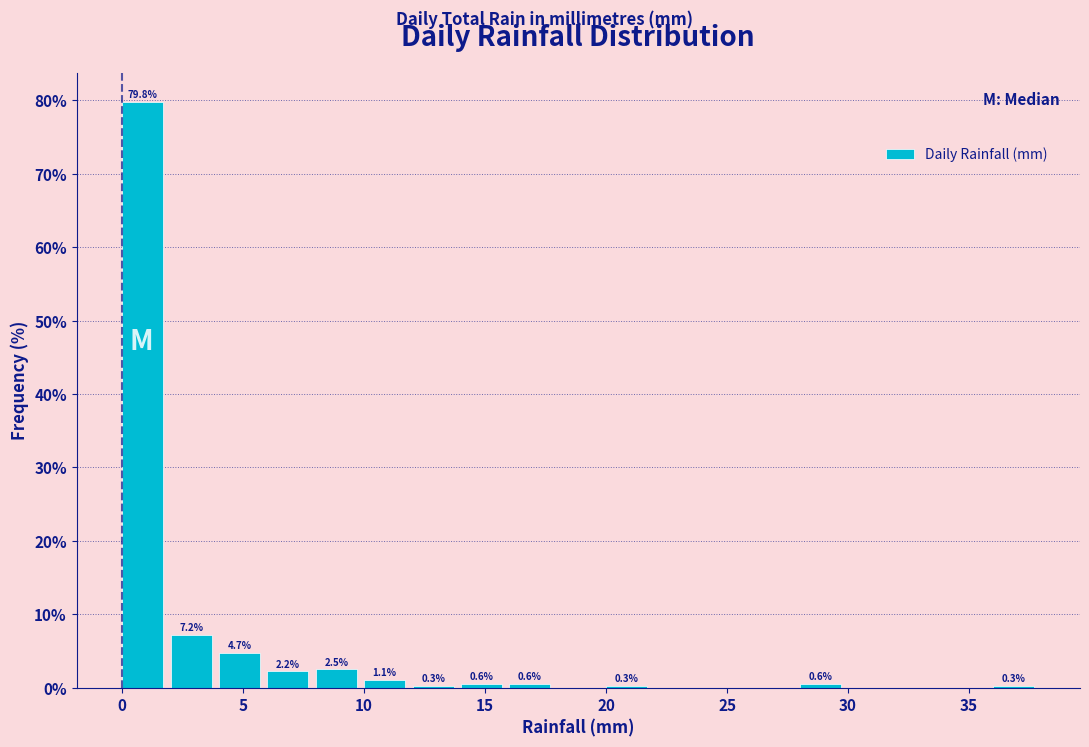

Which range on the x-axis has the tallest bar?

0 to 2